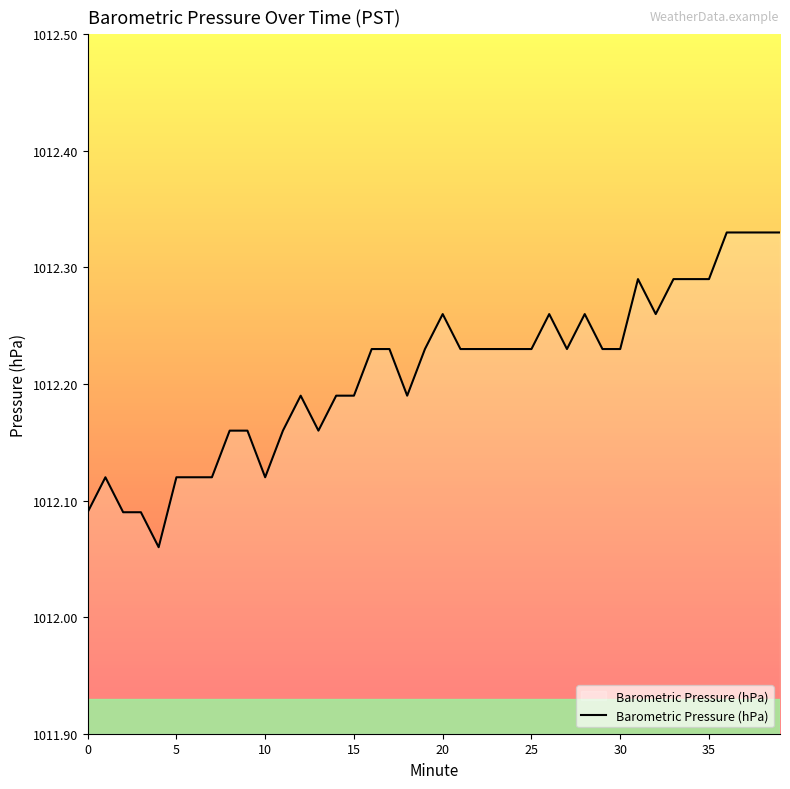

The chart shows a value of 1648.9 at 30. True or false?

False